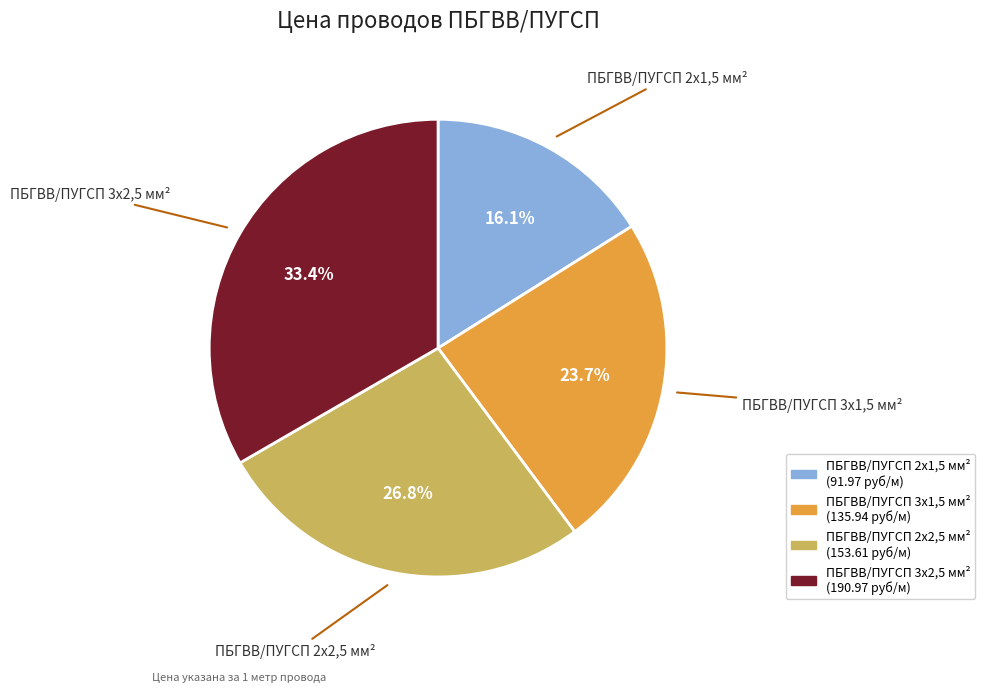

Which category has the smallest portion of the pie?

ПБГВВ/ПУГСП 2x1,5 мм²